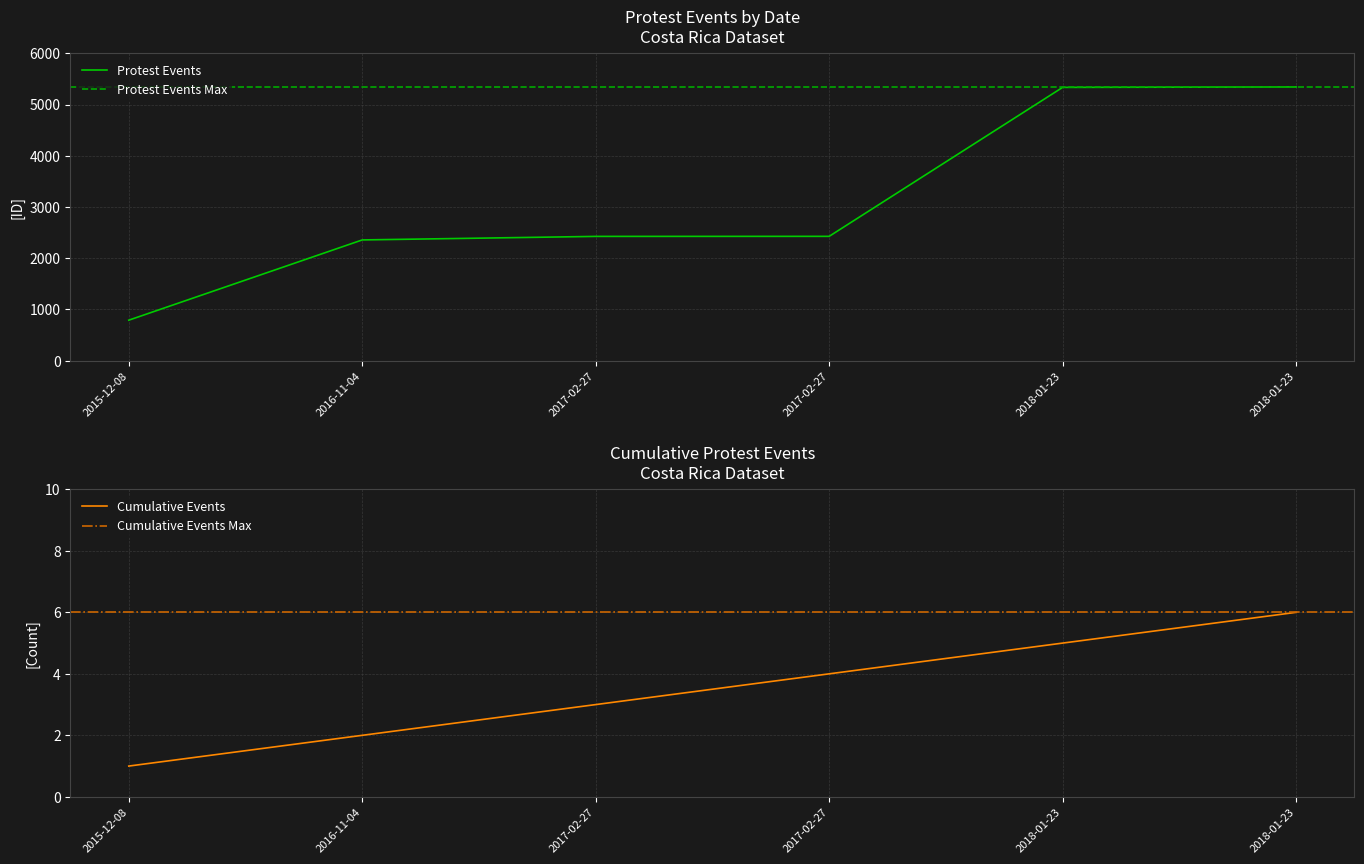

Reading right to left, transcribe all the data shown in this chart.

2018-01-23=5343	2018-01-23=5334	2017-02-27=2427	2017-02-27=2426	2016-11-04=2357	2015-12-08=791